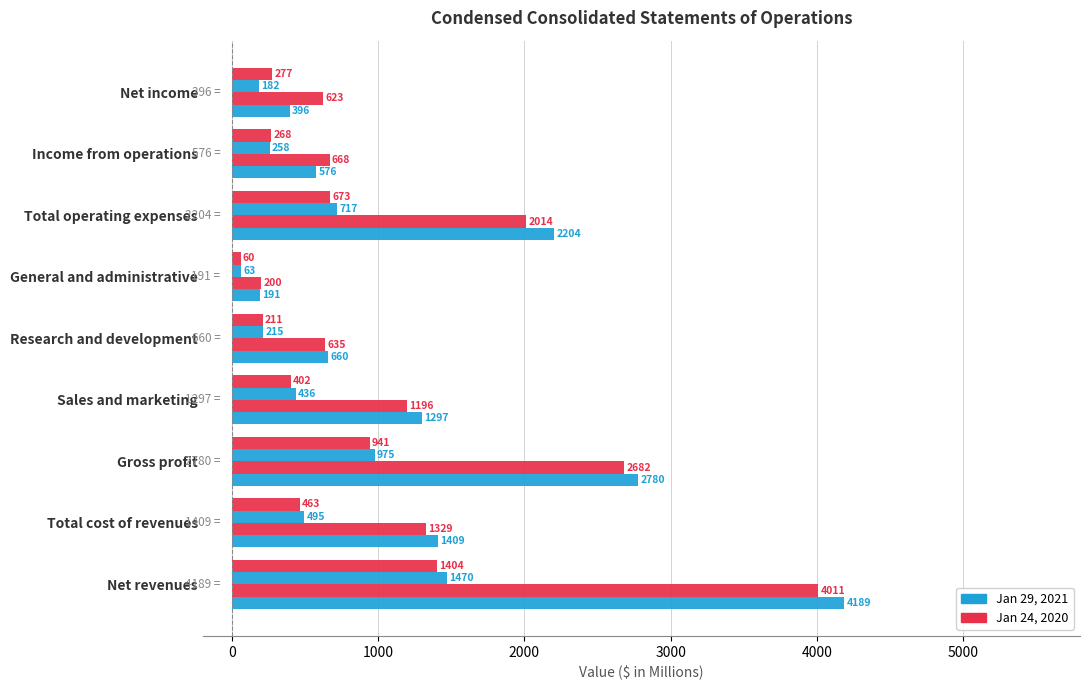

Reading right to left, transcribe all the data shown in this chart.

9M Jan 2021: 396	576	2204	191	660	1297	2780	1409	4189
9M Jan 2020: 623	668	2014	200	635	1196	2682	1329	4011
3M Jan 2021: 182	258	717	63	215	436	975	495	1470
3M Jan 2020: 277	268	673	60	211	402	941	463	1404